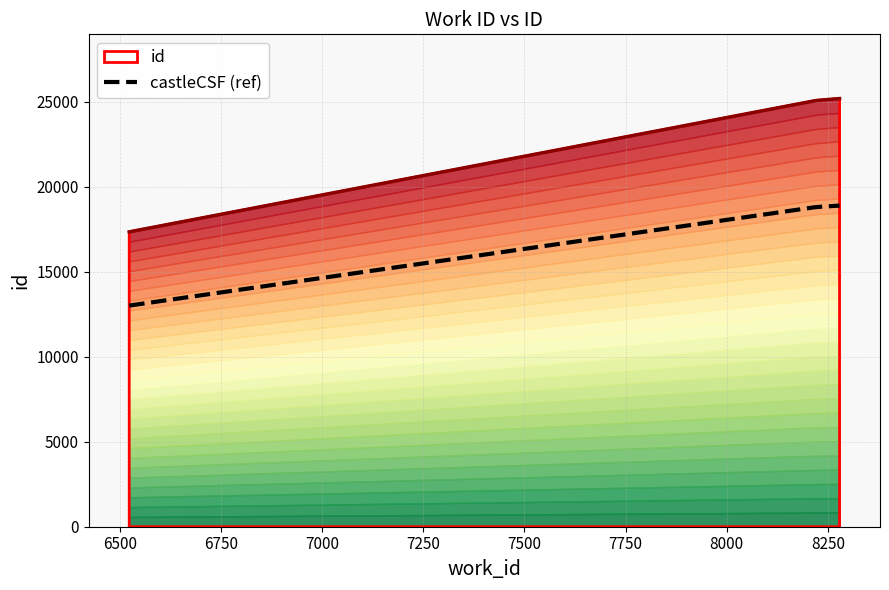

Is it true that the value at 8279 is 25194?

True